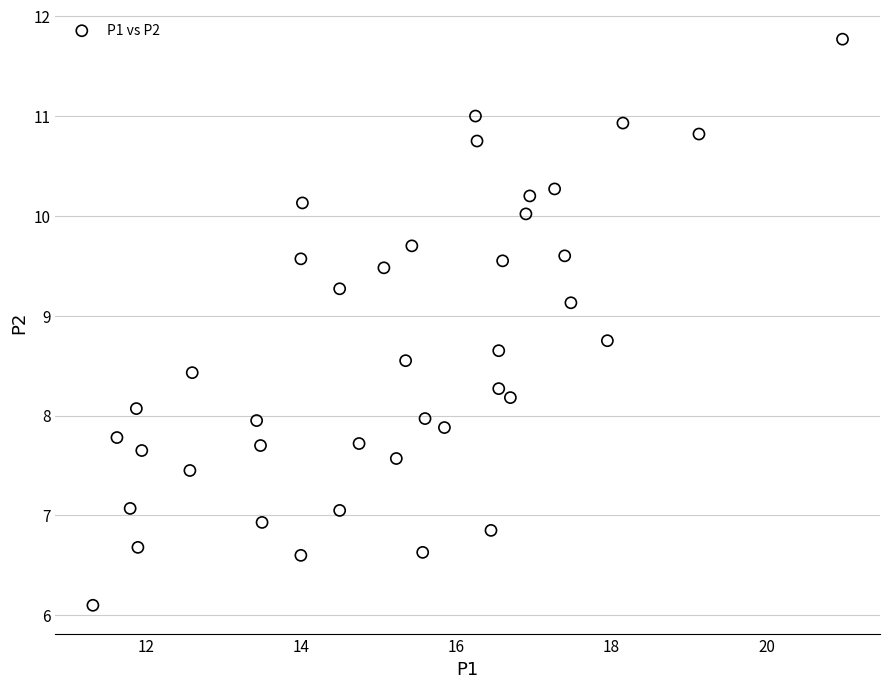

What is the range of X values (max minus min)?

9.7